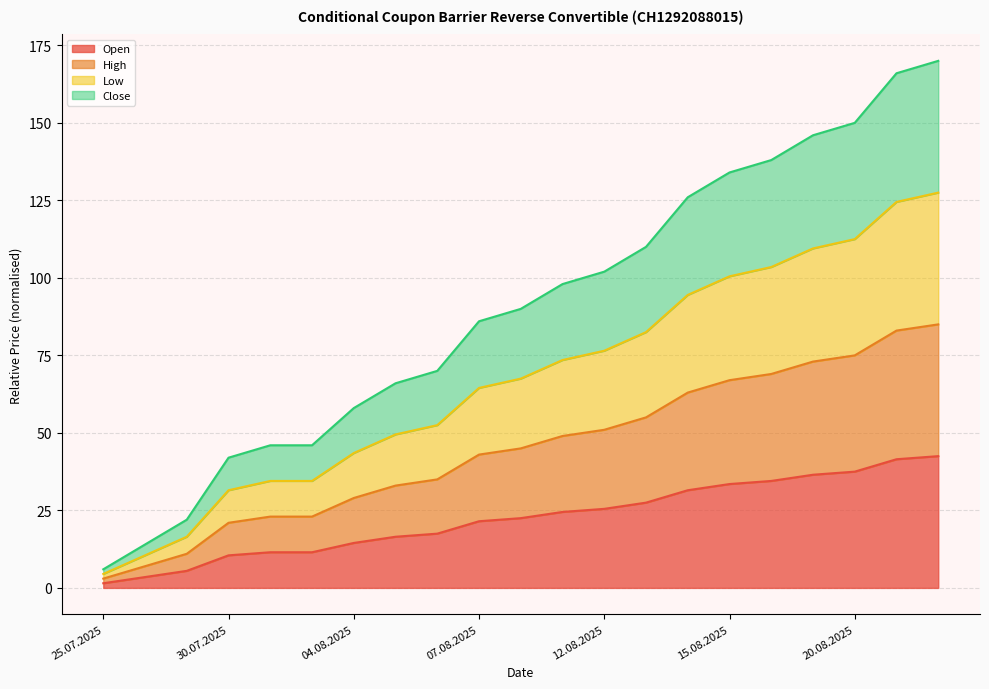

What is the sum of all High values?

471.5